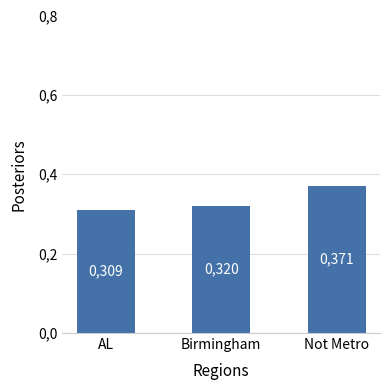

The value at Not Metro is 0.4. True or false?

True